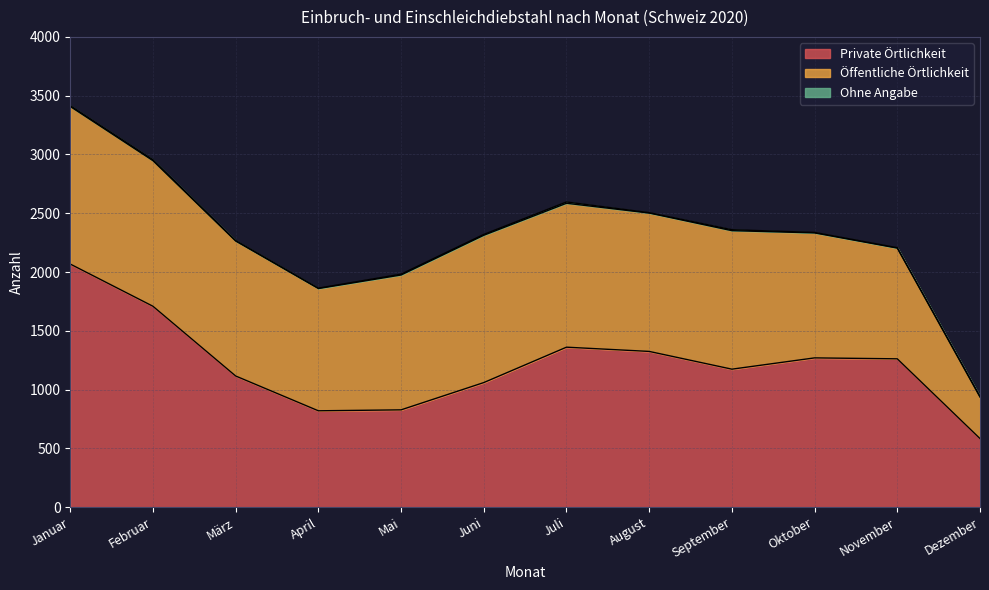

In Ohne Angabe, how many points are lower than both neighbors (excluding endpoints)?

3